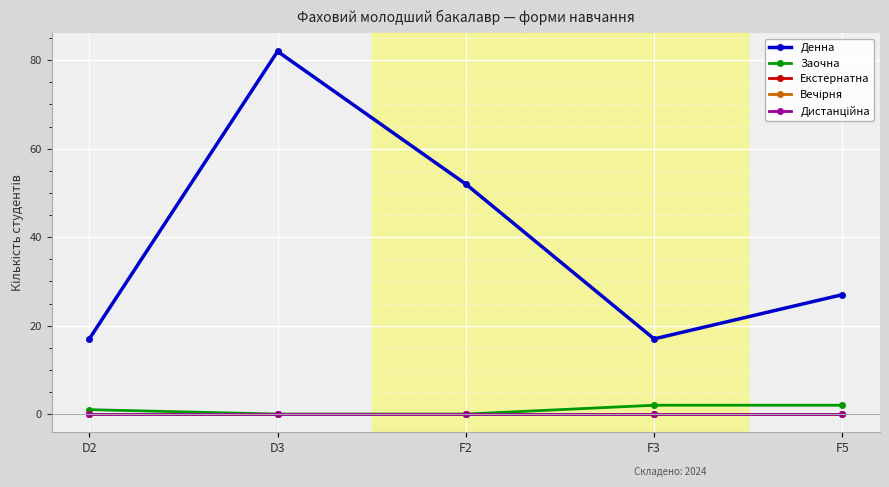

Is the value of Заочна at D2 greater than the value of Вечірня at F2?

Yes